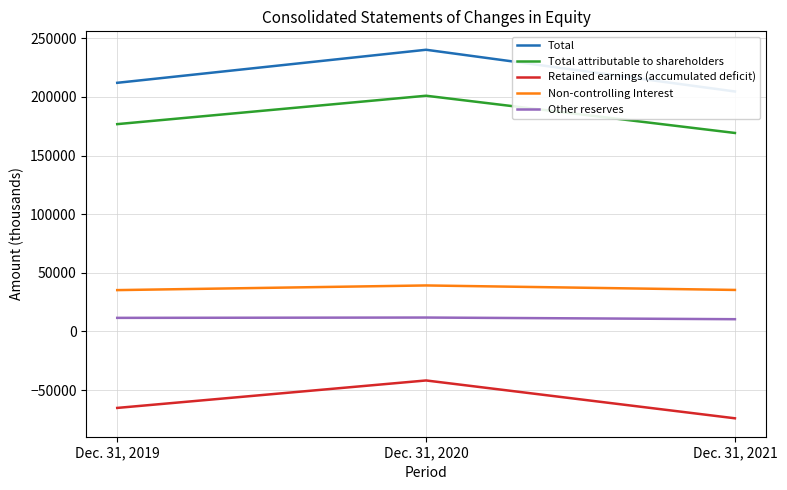

Read the Retained earnings (accumulated deficit) value at Dec. 31, 2019, to the nearest 50.

-65250